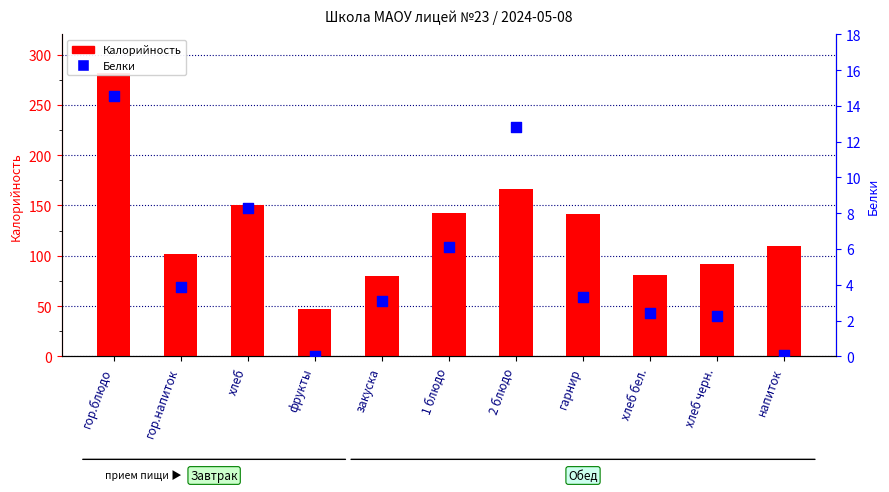

Which series reaches the minimum Y coordinate?

Белки